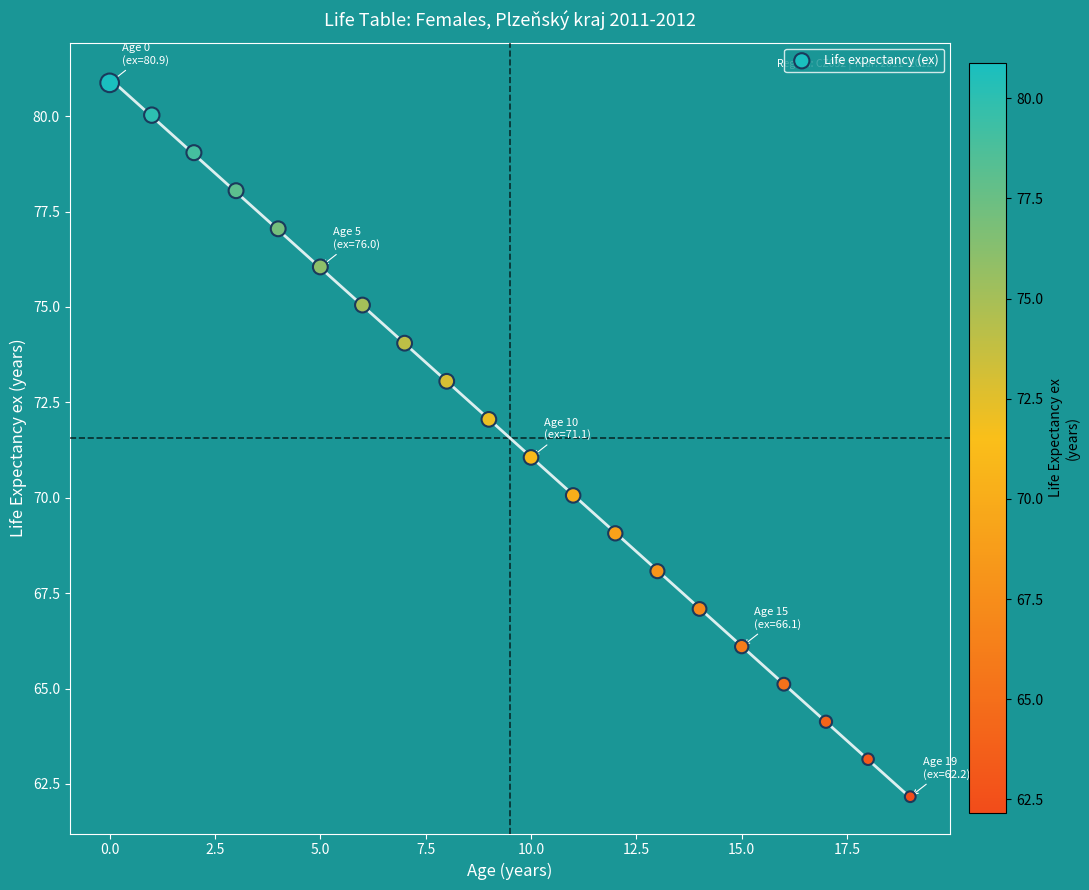

What is the range of Y values (max minus min)?

18.7